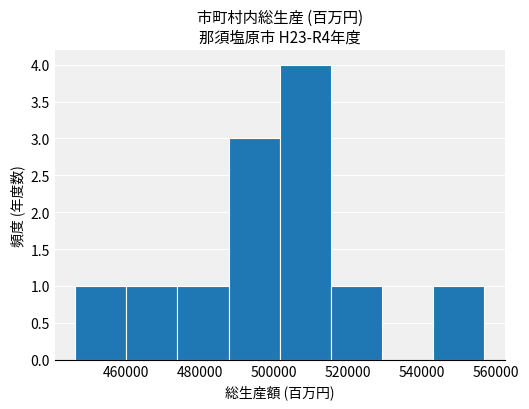

Which range on the x-axis has the tallest bar?

502000 to 516000